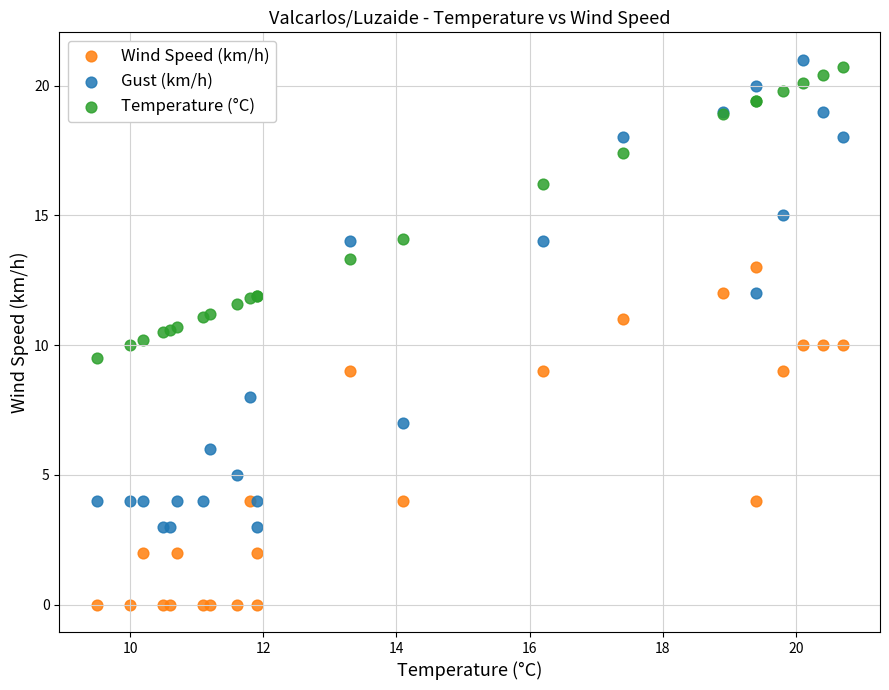

Which series reaches the maximum Y coordinate?

Gust (km/h)